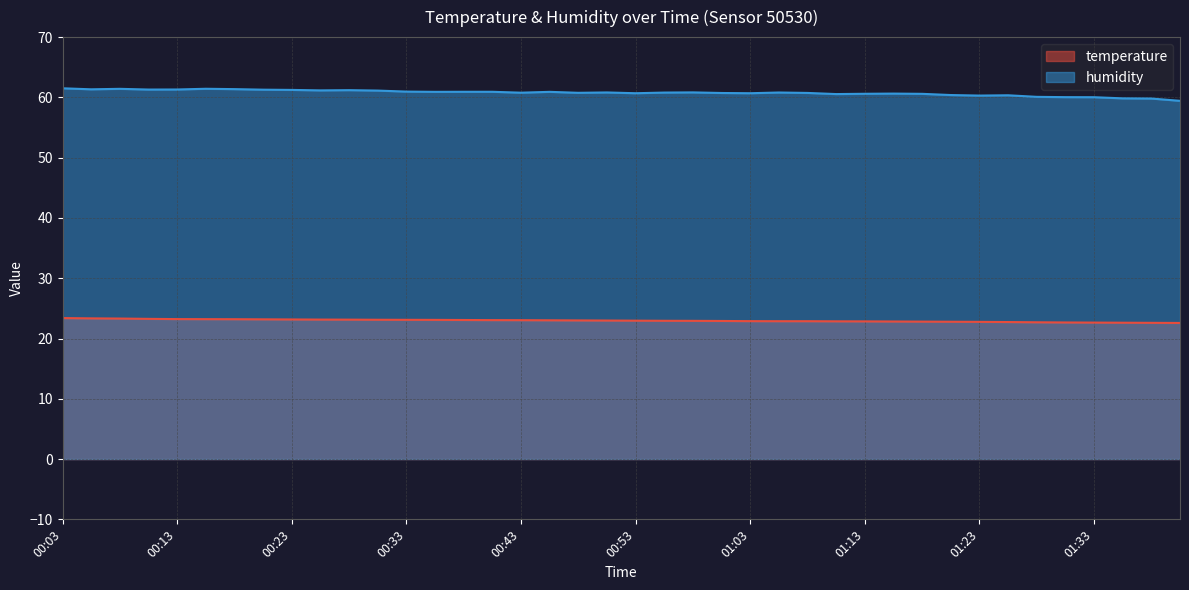

How many values in the humidity series are below 60?

3